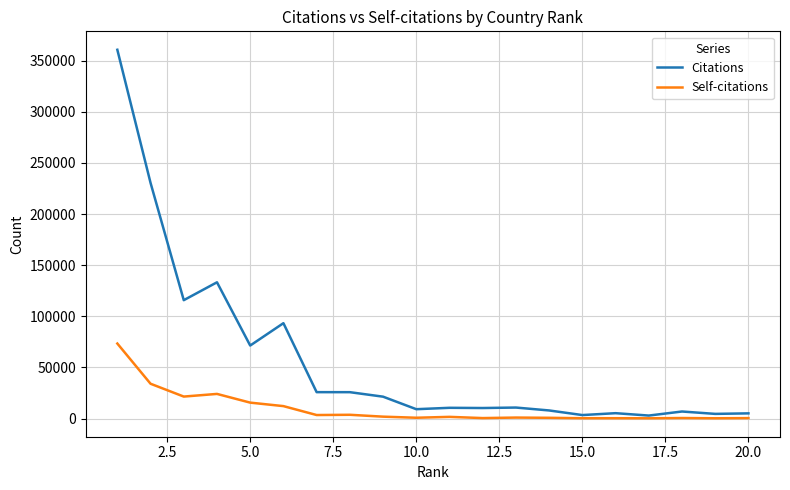

Which series has the largest total across all categories?

Citations